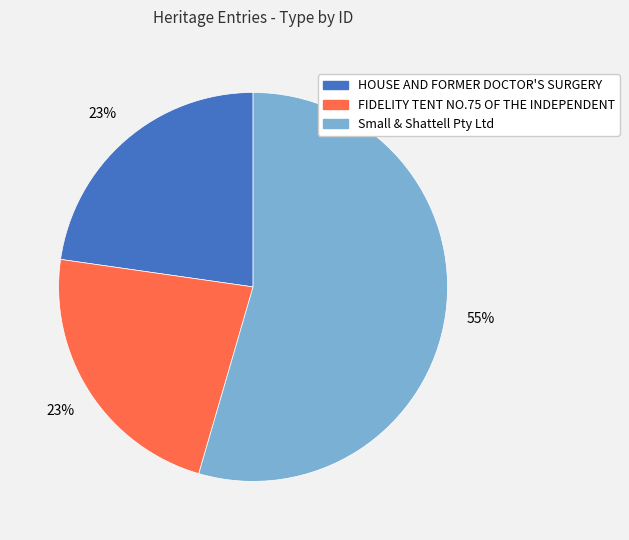

To the nearest percent, what percentage of the pie is FIDELITY TENT NO.75 OF THE INDEPENDENT?

23%